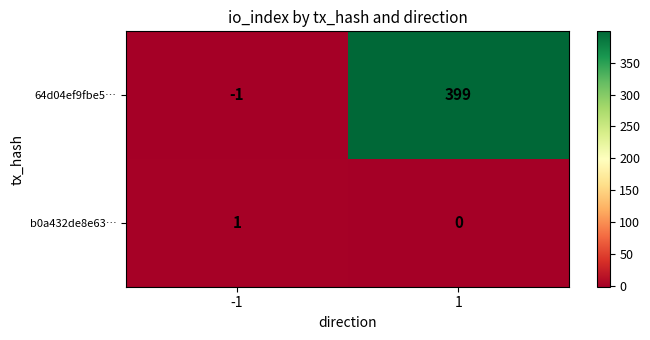

The b0a432de8e63… series shows 0 at 1. True or false?

True